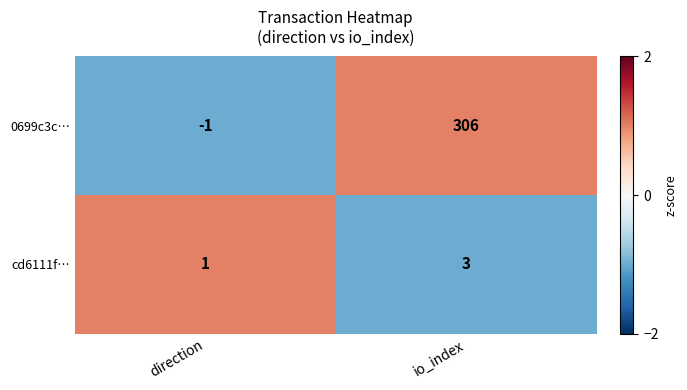

What value does the 0699c3c… series have at io_index, to the nearest 5?

305